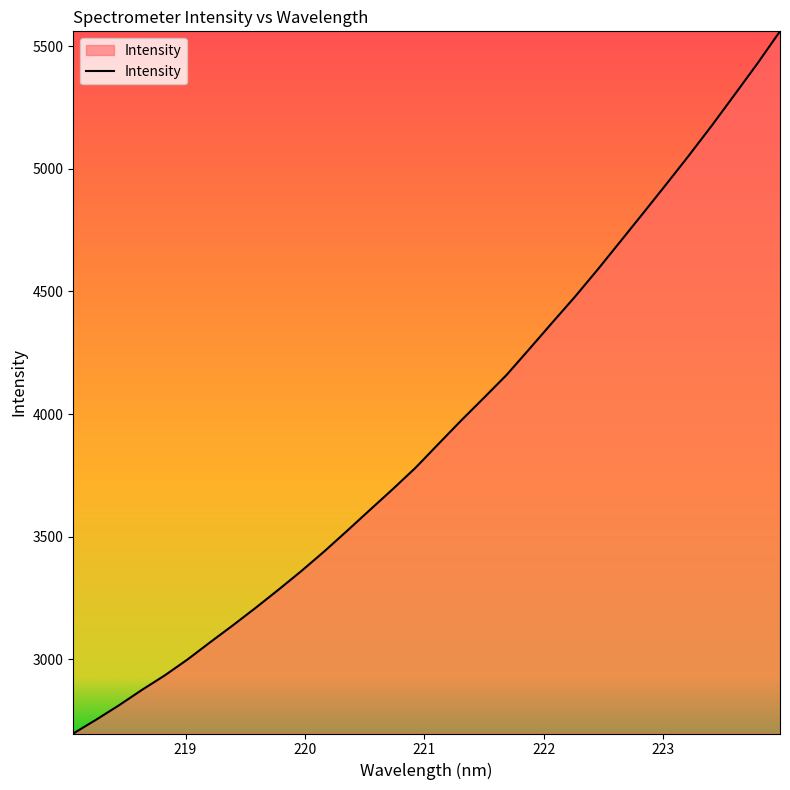

What is the minimum value shown in the chart?

2698.3